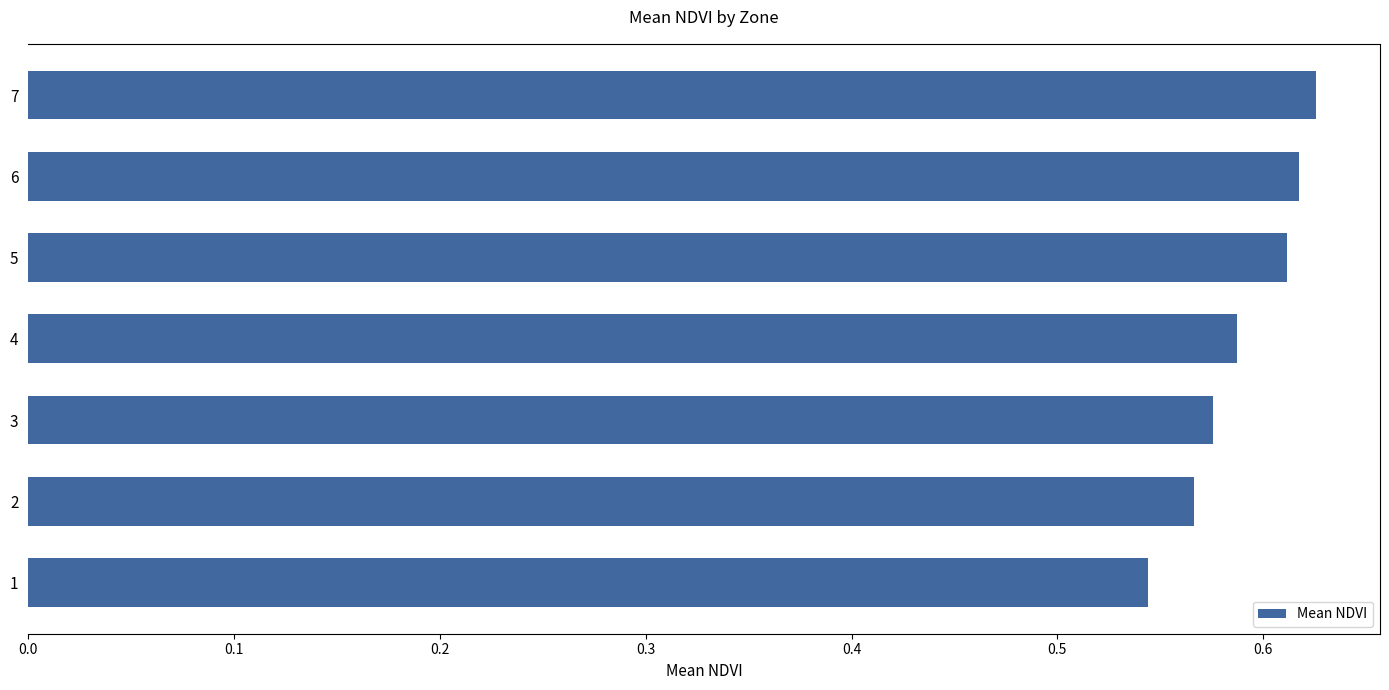

How many values are between 0 and 1?

7